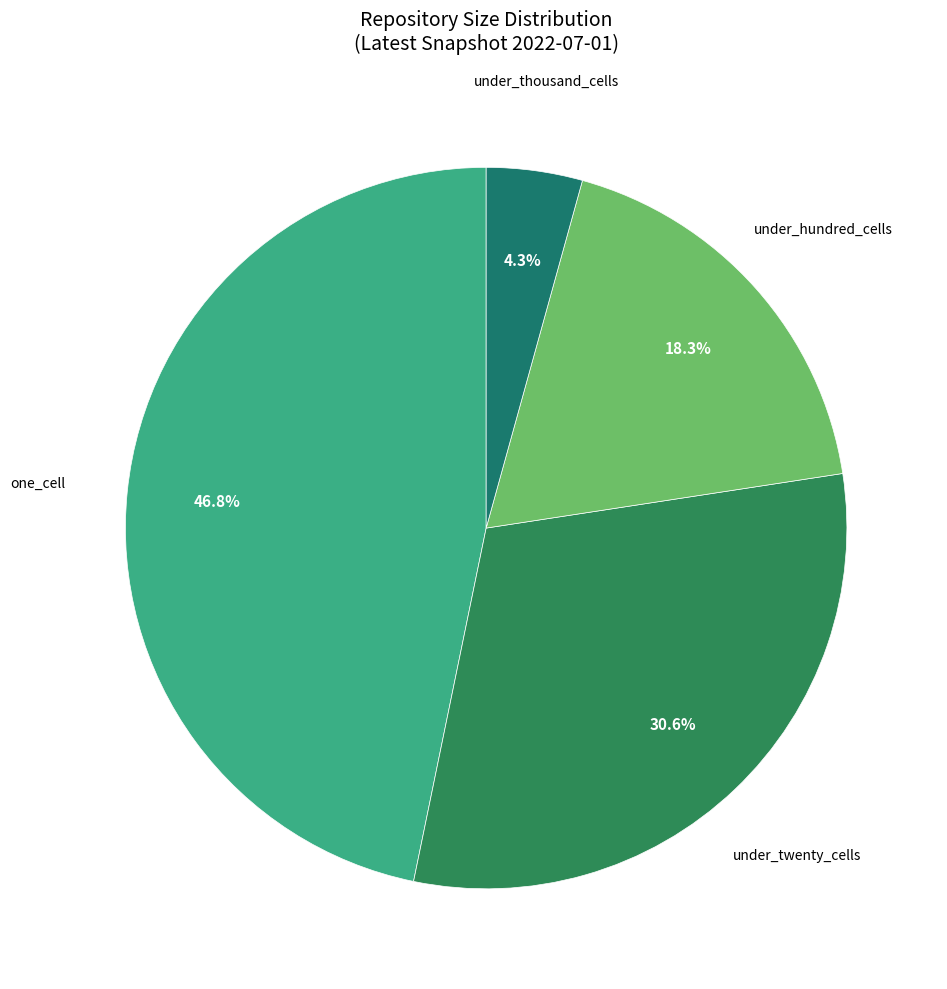

How many segments does this pie chart have?

4